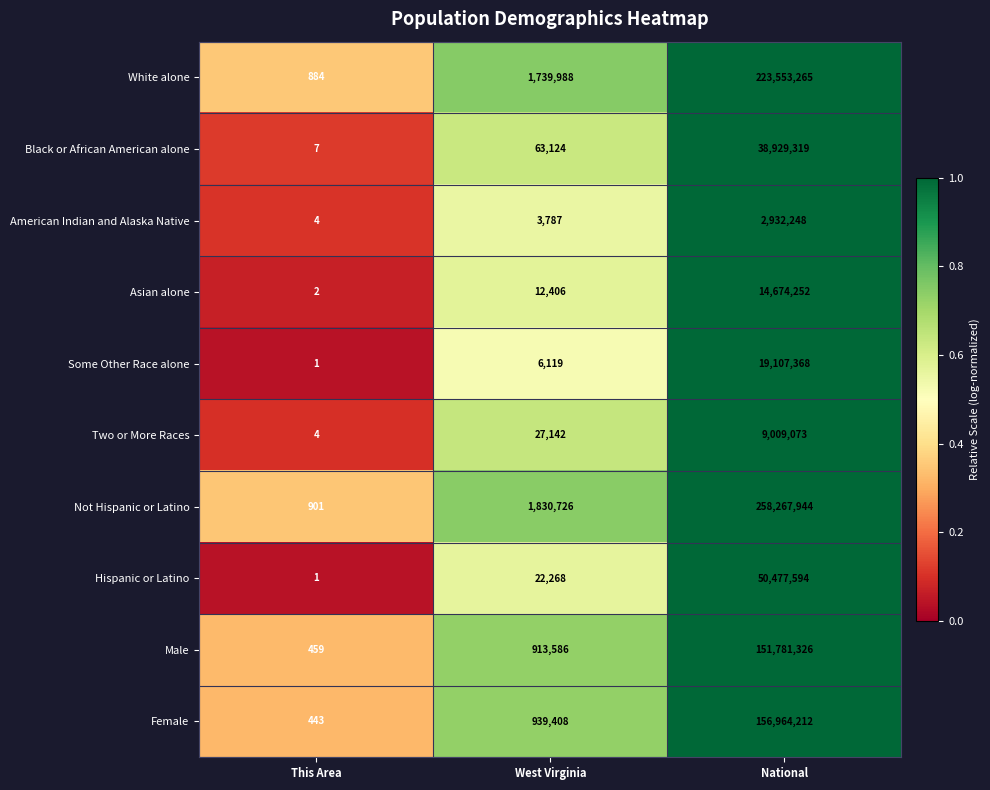

Rank the series by their maximum value, from lowest to highest.

American Indian and Alaska Native, Two or More Races, Asian alone, Some Other Race alone, Black or African American alone, Hispanic or Latino, Male, Female, White alone, Not Hispanic or Latino